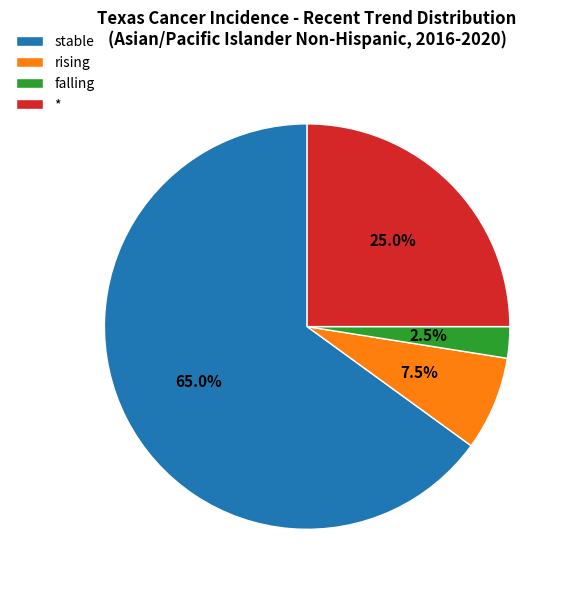

How many slices are in this pie chart?

4